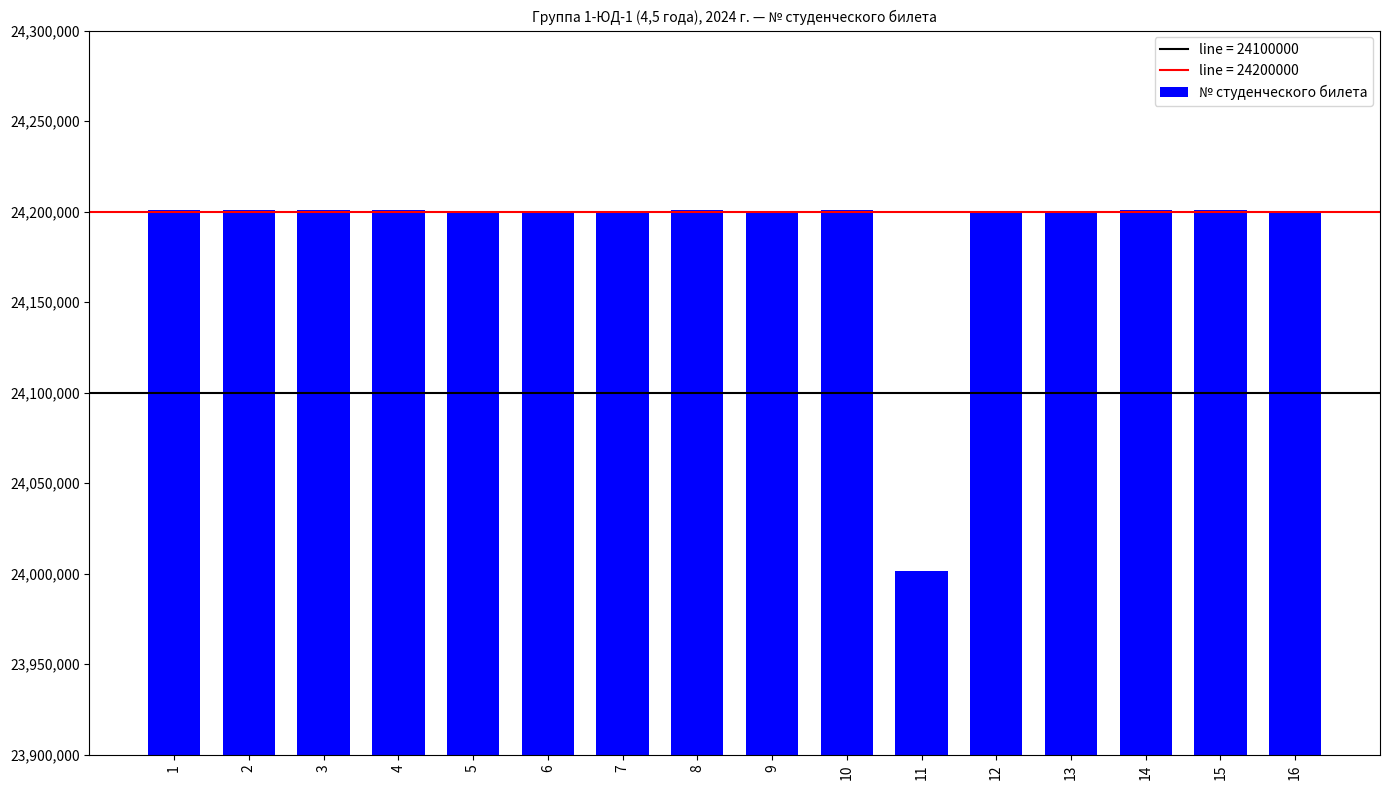

The chart shows a value of 33013220 at 9. True or false?

False